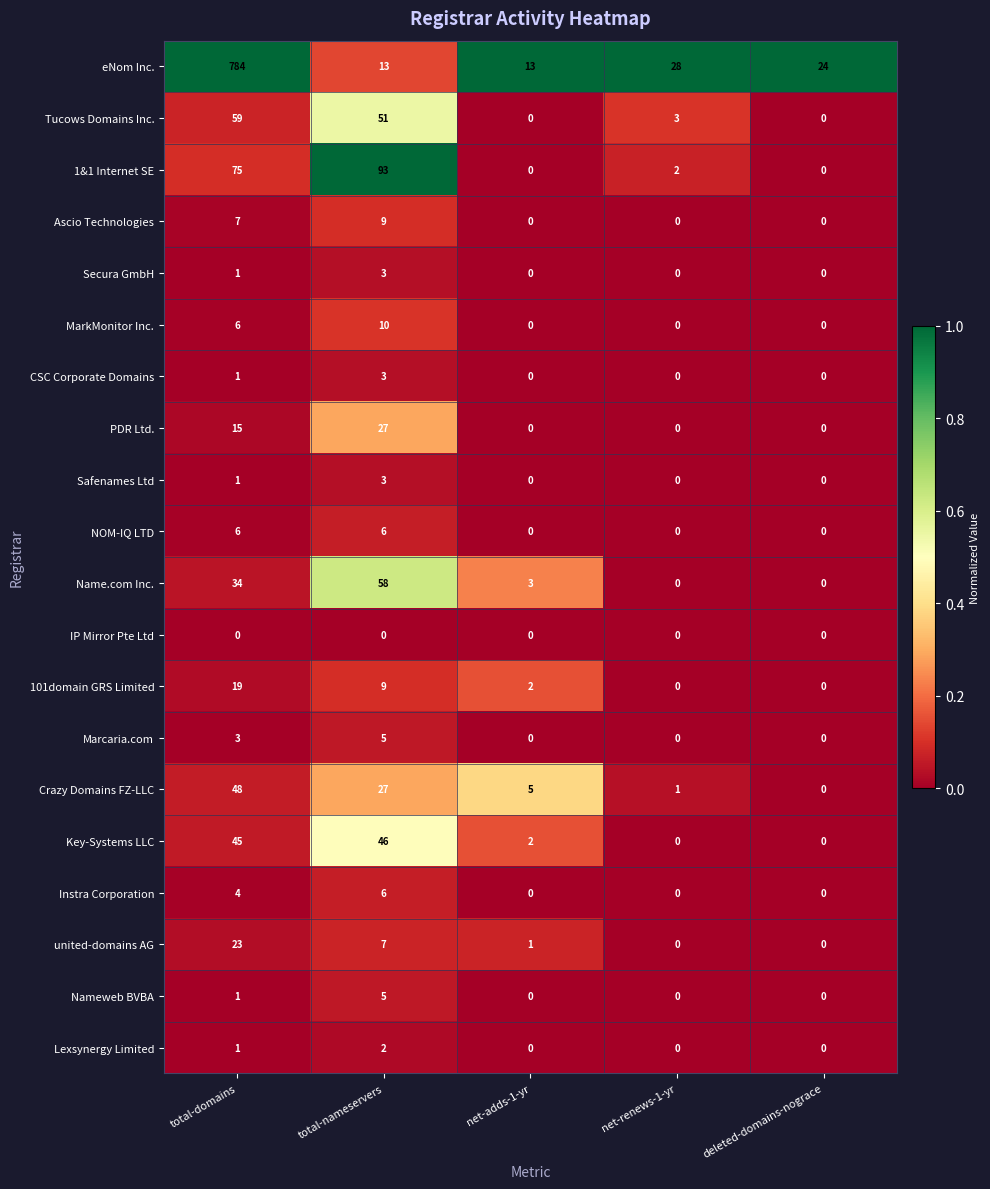

What is the maximum value shown in the chart?

784